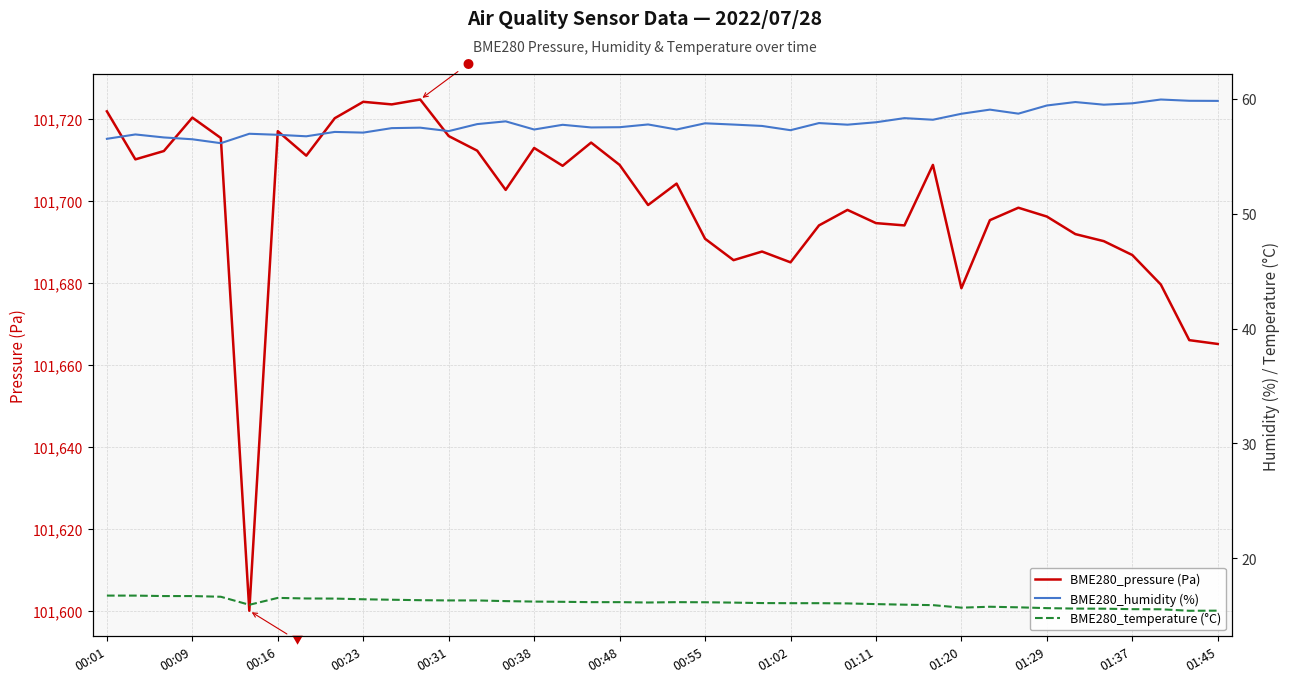

The BME280_pressure (Pa) series shows 101686.8 at 01:37. True or false?

True